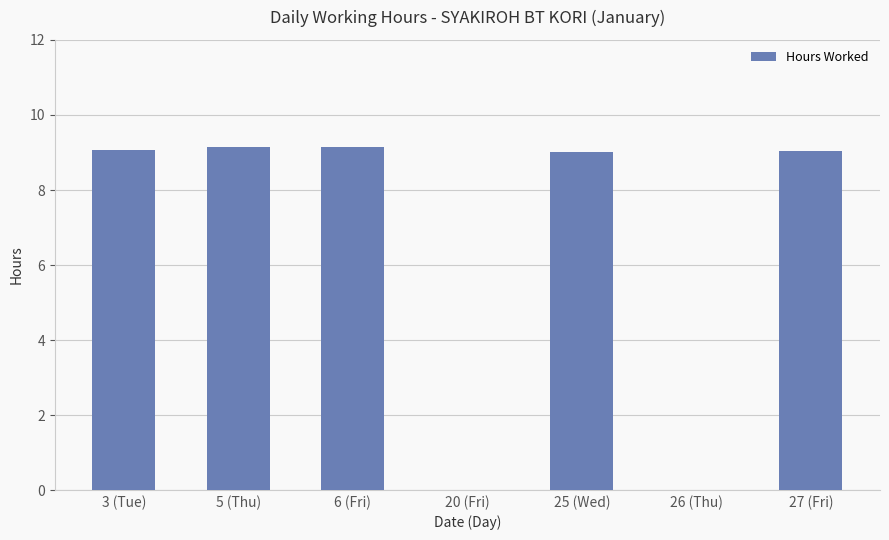

What is the change in value from 3 (Tue) to 26 (Thu)?

-9.1